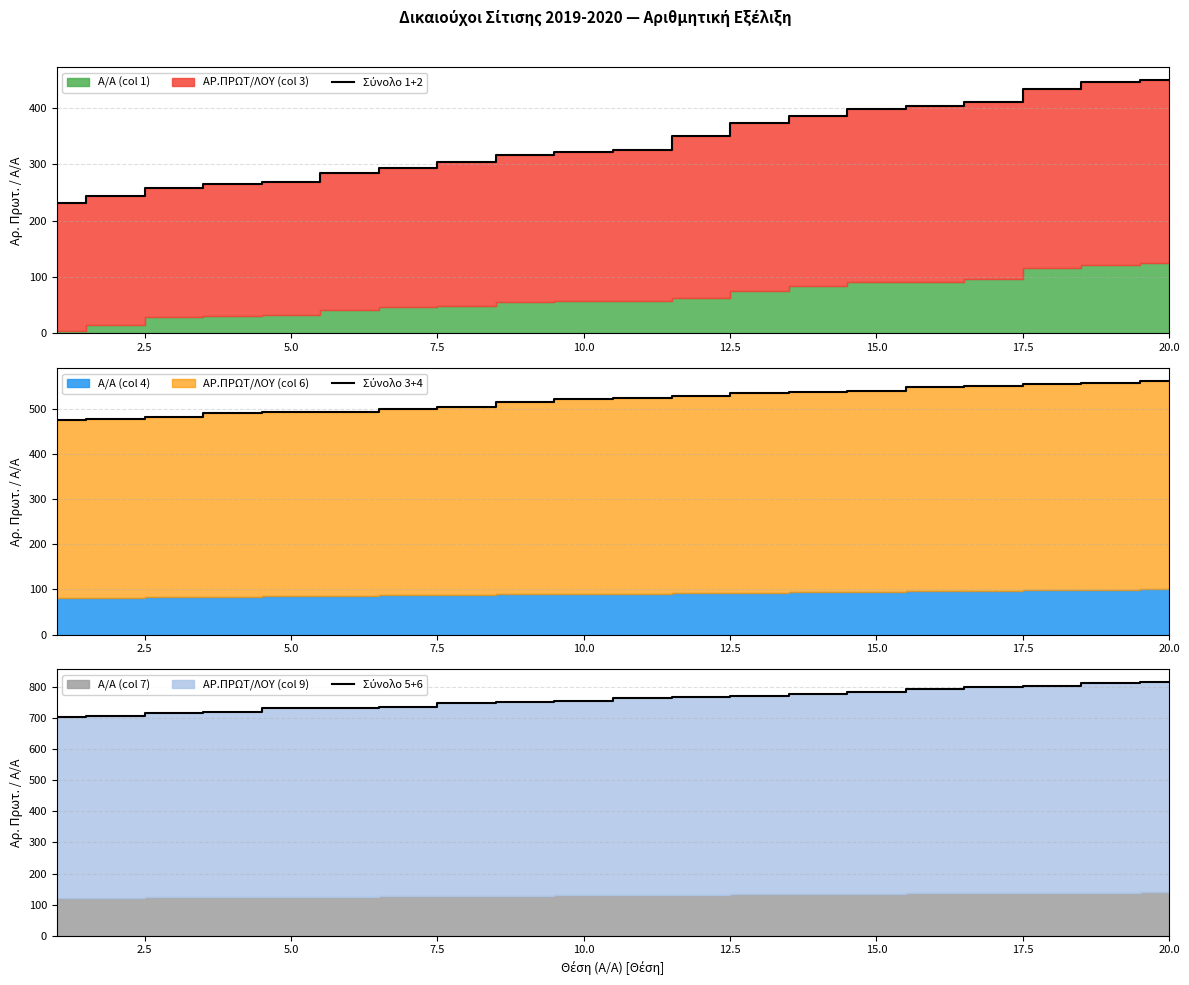

Rank the series by their maximum value, from lowest to highest.

Σύνολο 1+2, Σύνολο 3+4, Σύνολο 5+6